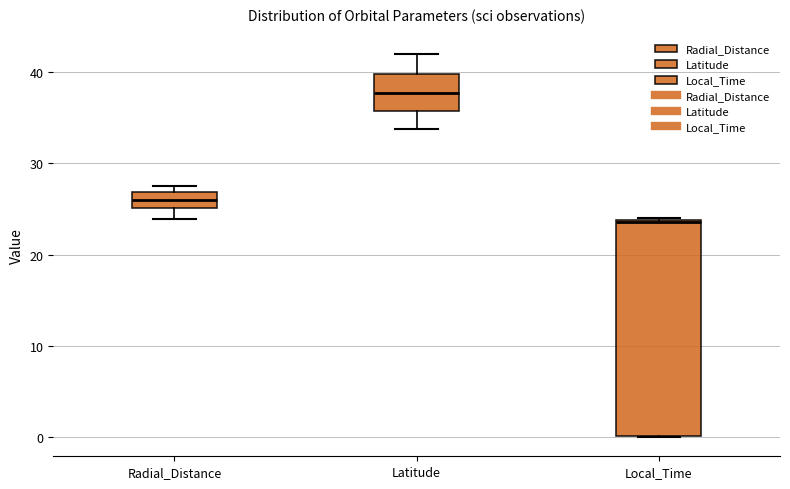

Reading left to right, read every box against the y-axis: the position of its median line, the range the box covers, and the ends of its whiskers. The values are not printed on the chart, so give them approximately, as read against the axis.

Radial_Distance: median 26, box 25 to 27, whiskers 24 to 28
Latitude: median 38, box 36 to 40, whiskers 34 to 42
Local_Time: median 24, box 0 to 24, whiskers 0 to 24